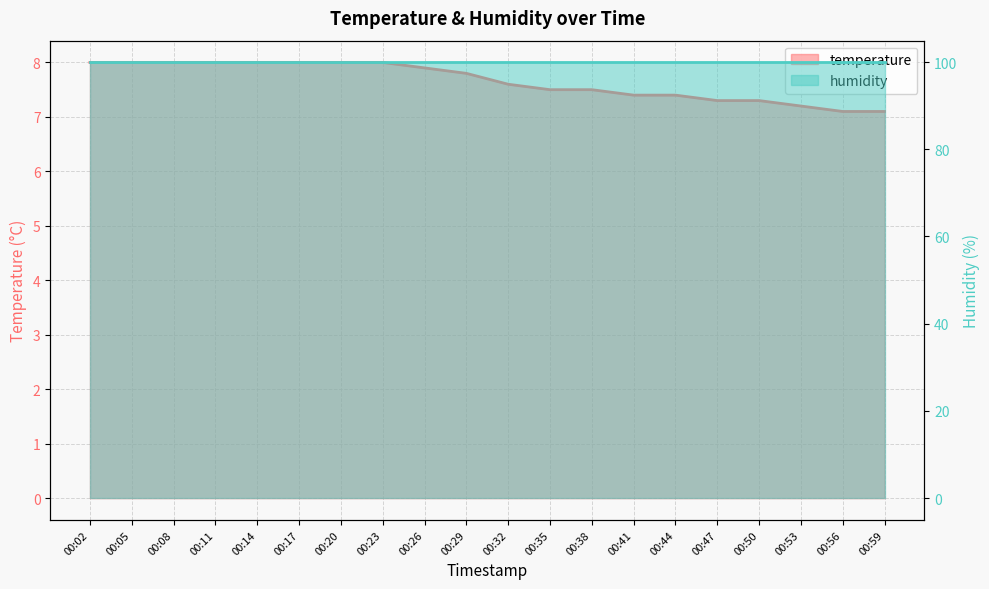

Approximately how many times larger is the value at 00:02 compared to 00:08?

1.0